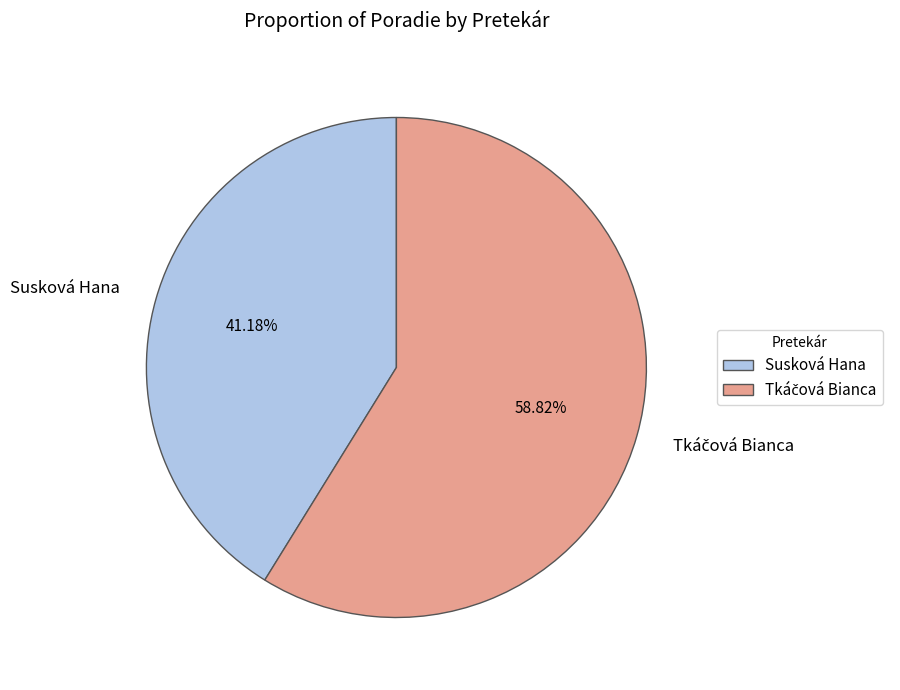

Which slice is the smallest?

Susková Hana